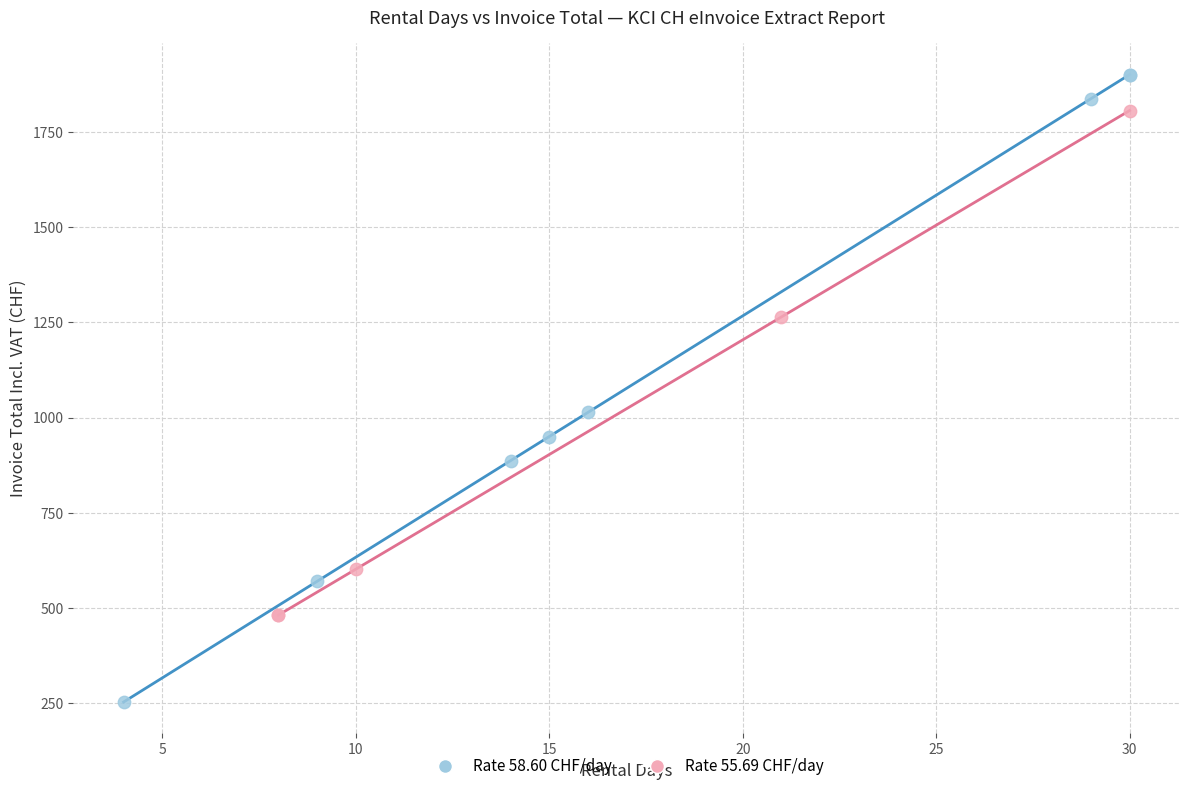

Which series contains the lowest Y value?

Rate 58.60 CHF/day